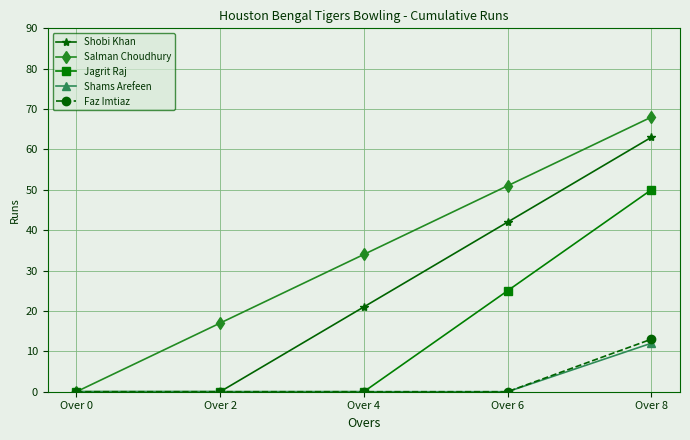

What are all the series names shown in the legend?

Shobi Khan, Salman Choudhury, Jagrit Raj, Shams Arefeen, Faz Imtiaz